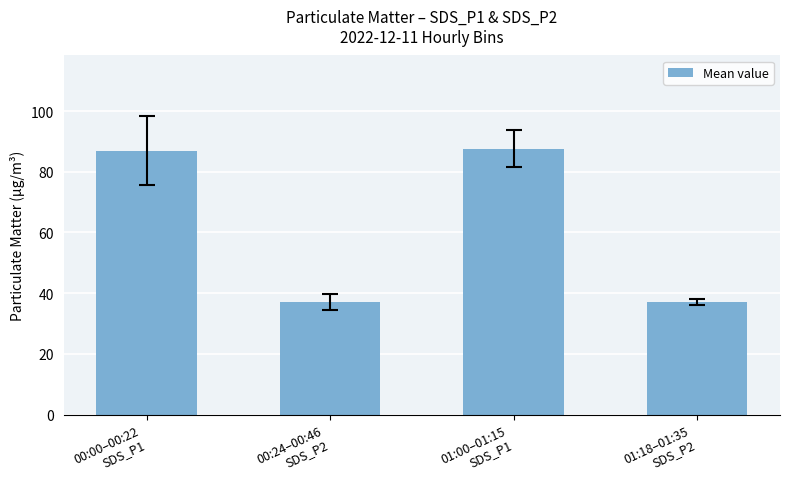

What position from the left is 01:00–01:15
SDS_P1?

3